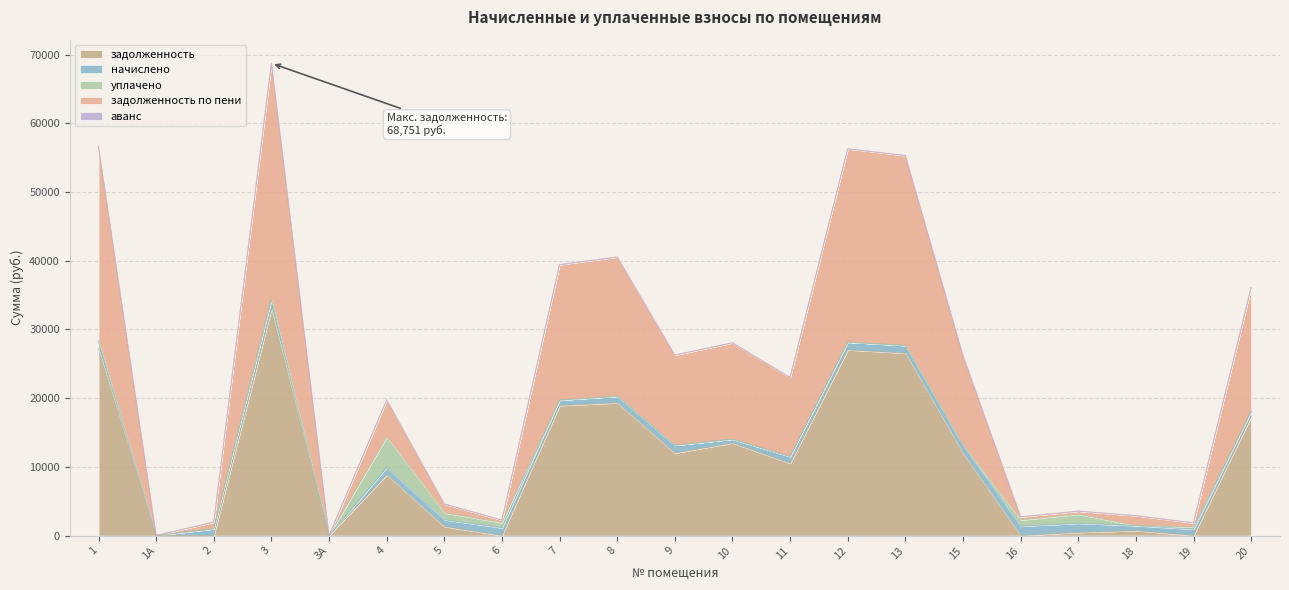

How many data points in аванс are above 0?

3